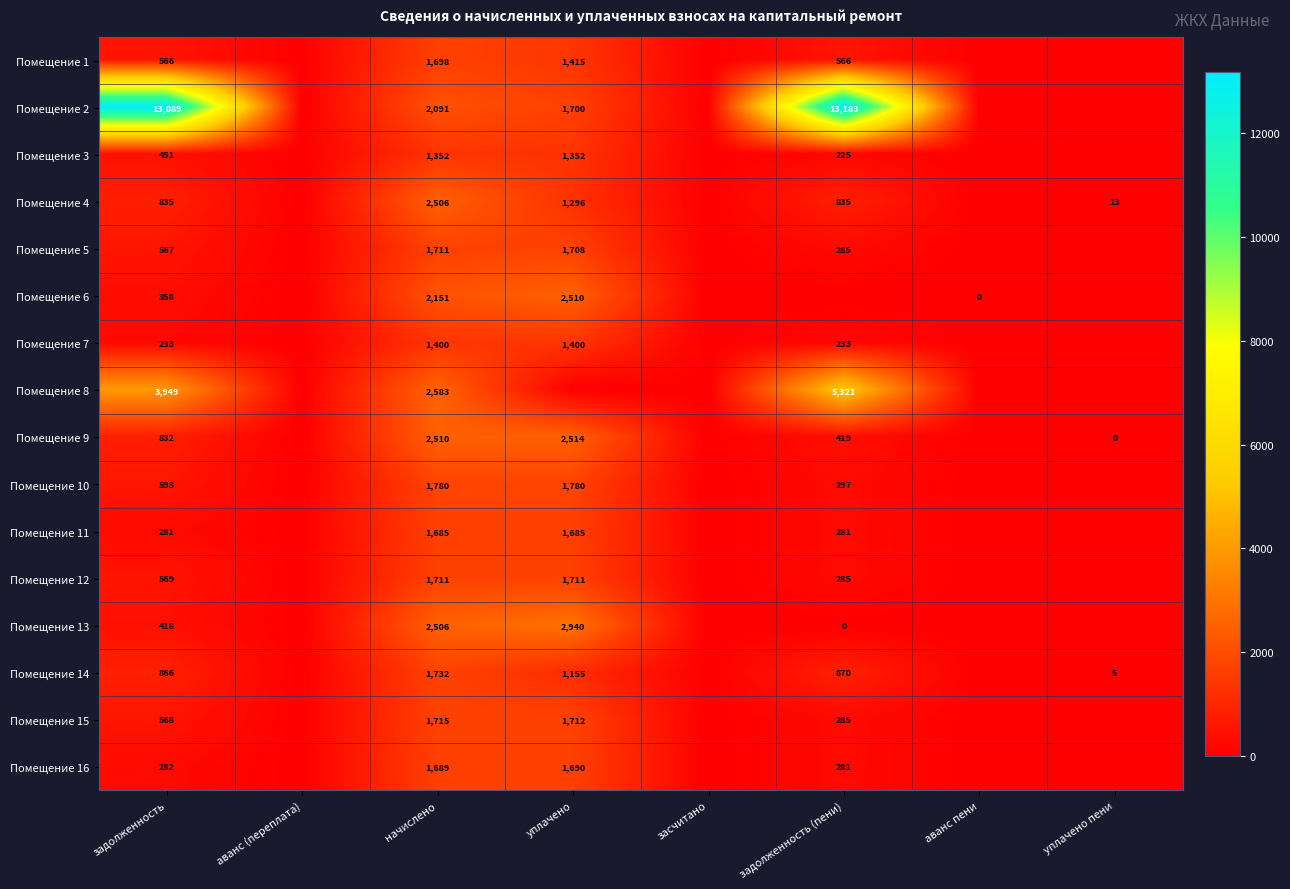

True or false: Помещение 8 has a value of 6511 at задолженность.

False